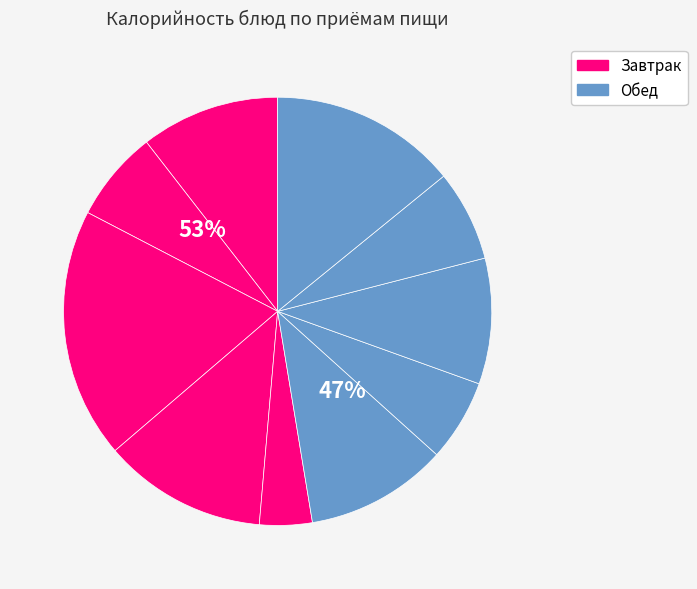

How many segments does this pie chart have?

10